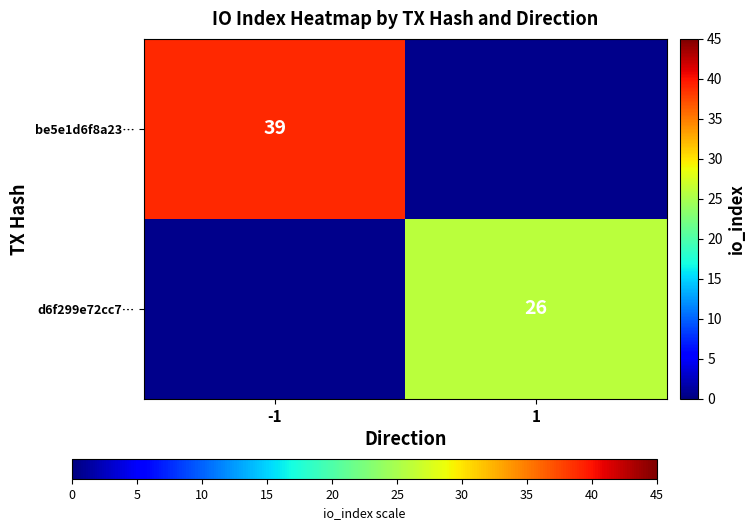

The value of be5e1d6f8a23… at -1 is 24. True or false?

False